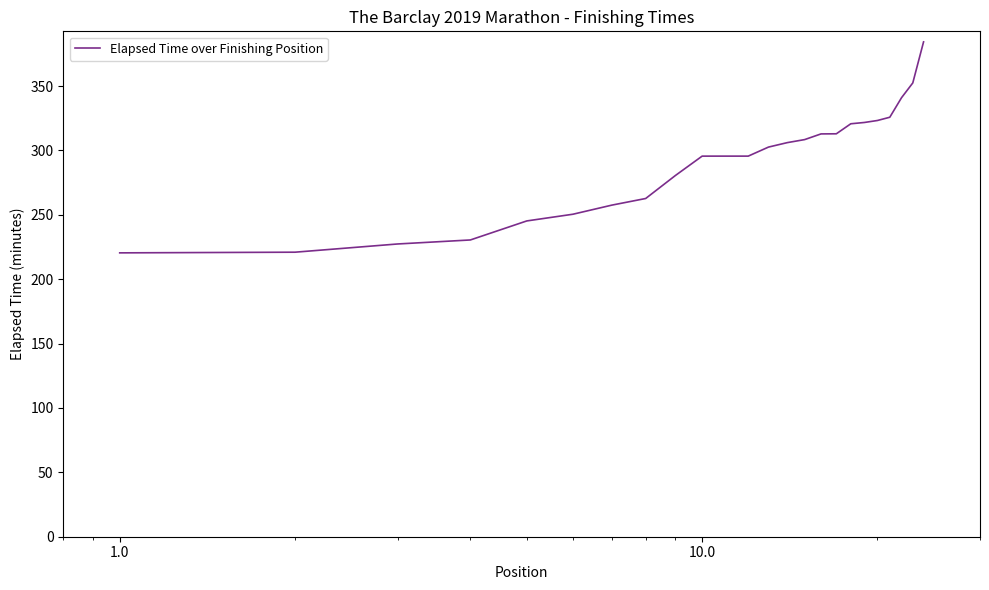

What is the greatest value displayed?

384.3